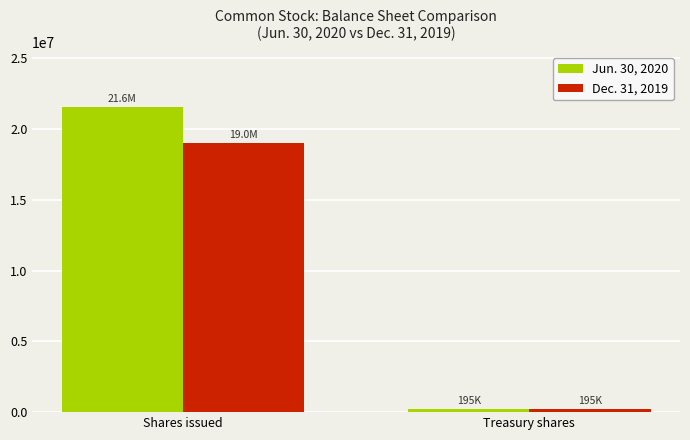

What is the label of the 1st bar from the right?

Treasury shares